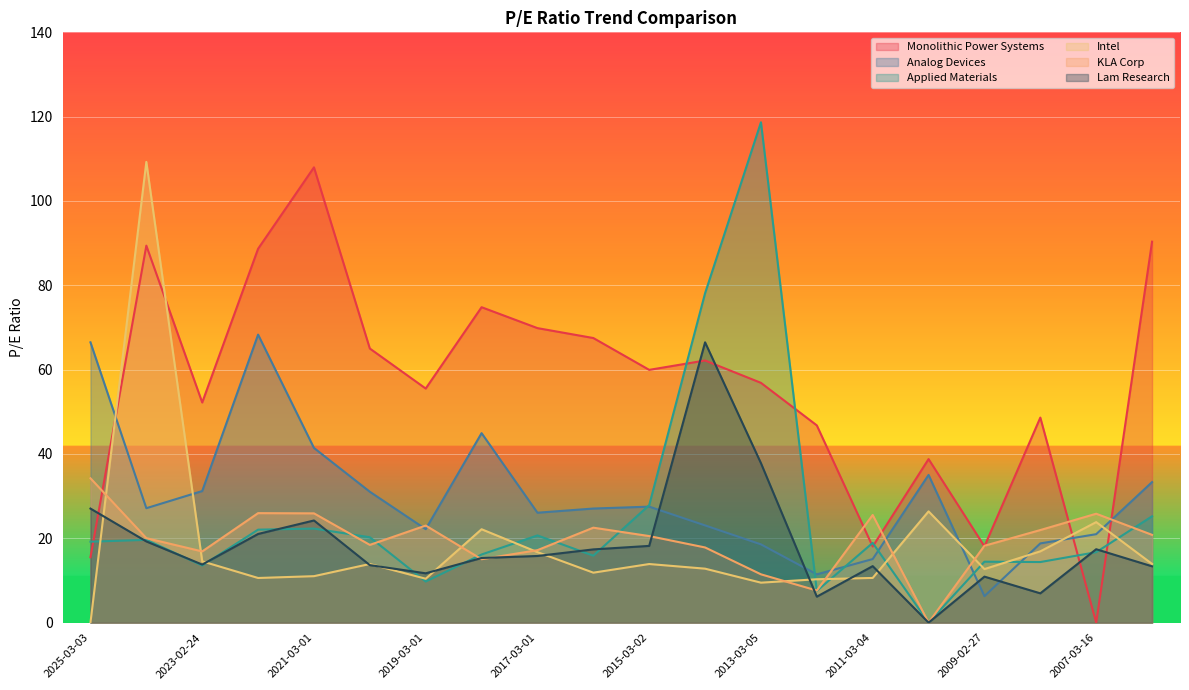

True or false: Monolithic Power Systems has a value of 69.8 at 2017-03-01.

True